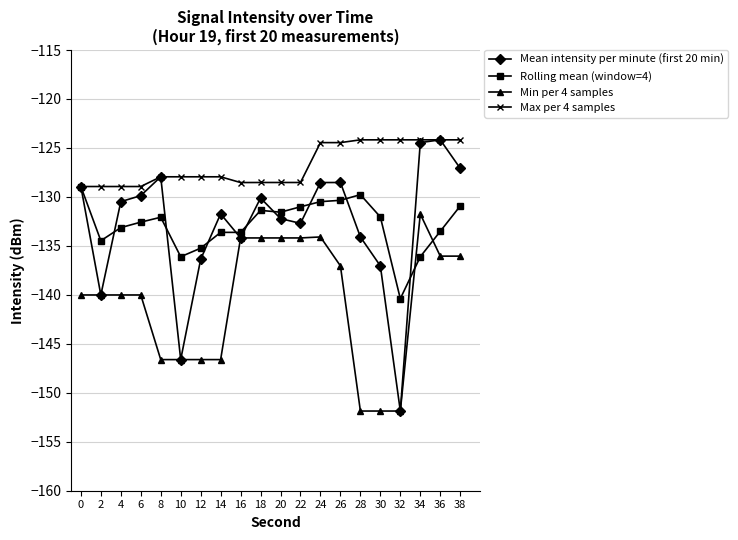

True or false: Max per 4 samples has a value of -128.9 at 4.

True